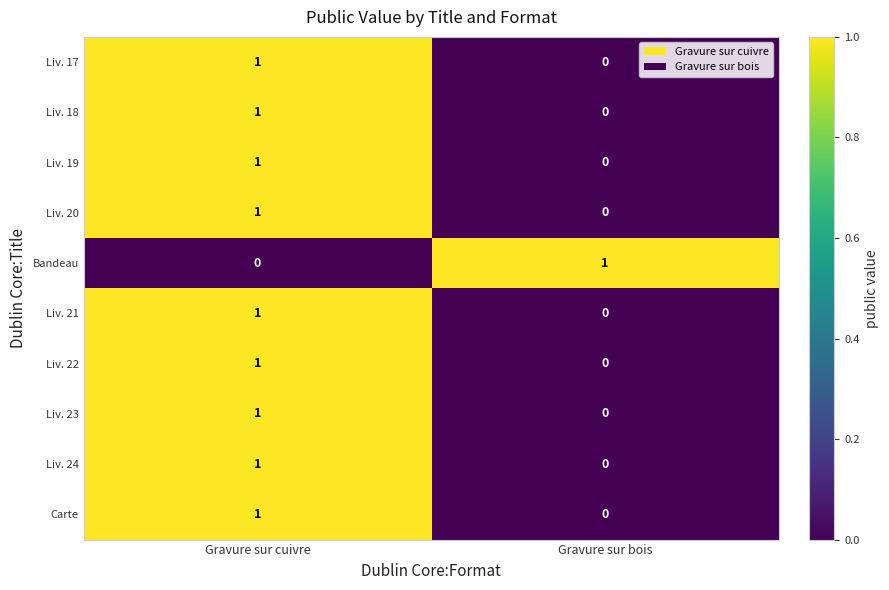

How many categories are shown in the chart?

2